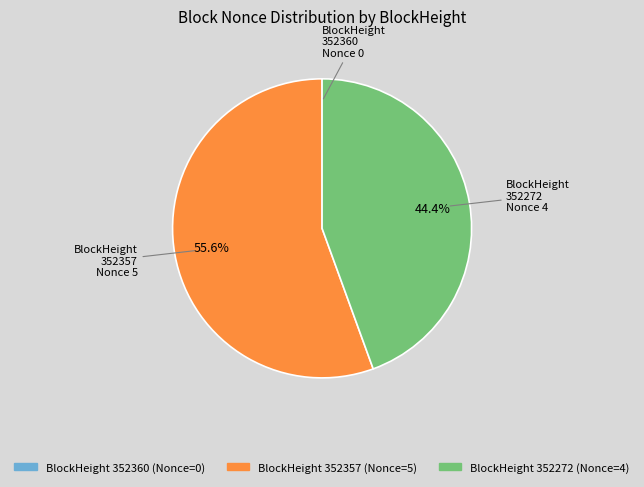

Is there any slice that represents more than half of the pie?

Yes